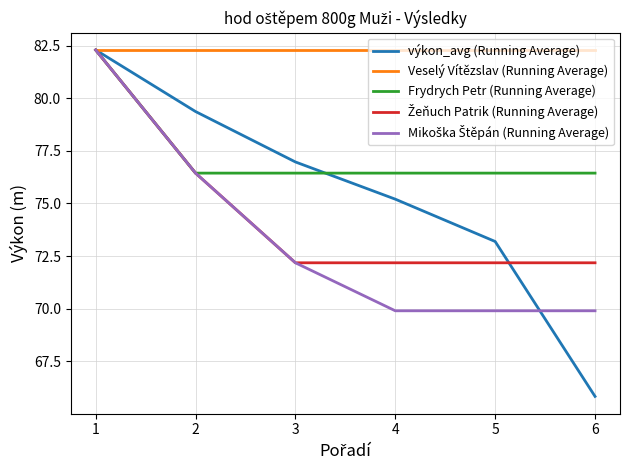

Is it true that výkon_avg (Running Average) equals 25.2 at 2?

False